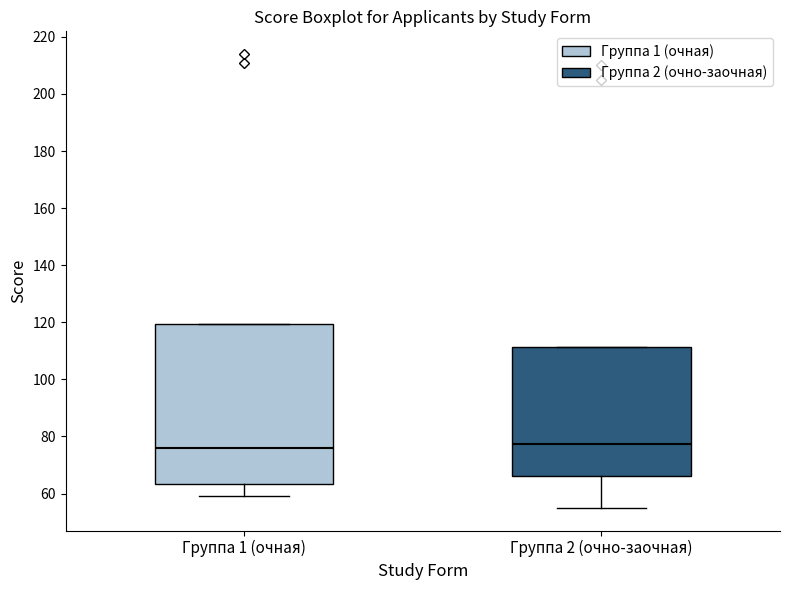

Reading left to right, transcribe this box plot: for each box, give where its median line is, the range the box spans, and where its two whiskers end, as read against the y-axis. The values are not printed on the chart, so give them approximately, as read against the axis.

Группа 1 (очная): median 76, box 64 to 120, whiskers 60 to 120
Группа 2 (очно-заочная): median 78, box 66 to 112, whiskers 56 to 112